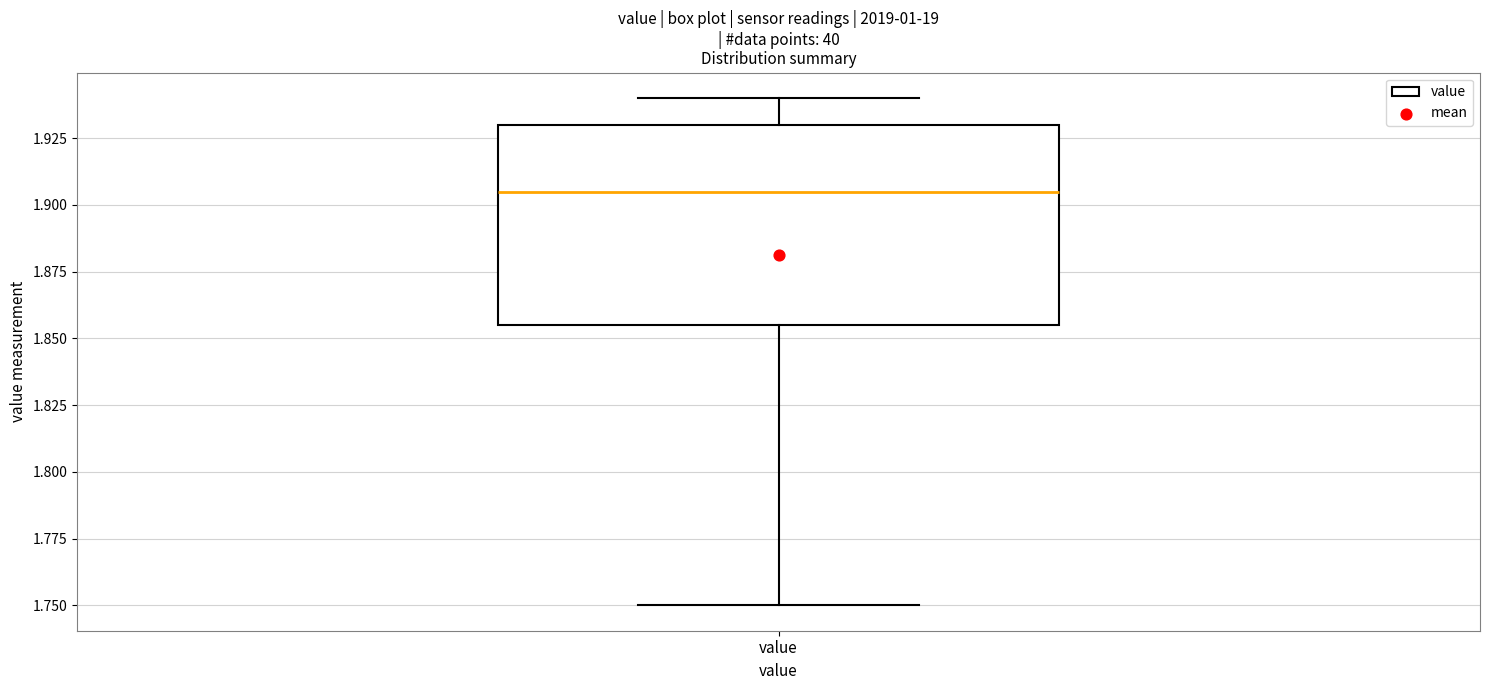

Transcribe this box plot: give where the median line is, the range the box spans, and where the two whiskers end, as read against the y-axis. The values are not printed on the chart, so give them approximately, as read against the axis.

median 1.905, box 1.855 to 1.930, whiskers 1.750 to 1.940